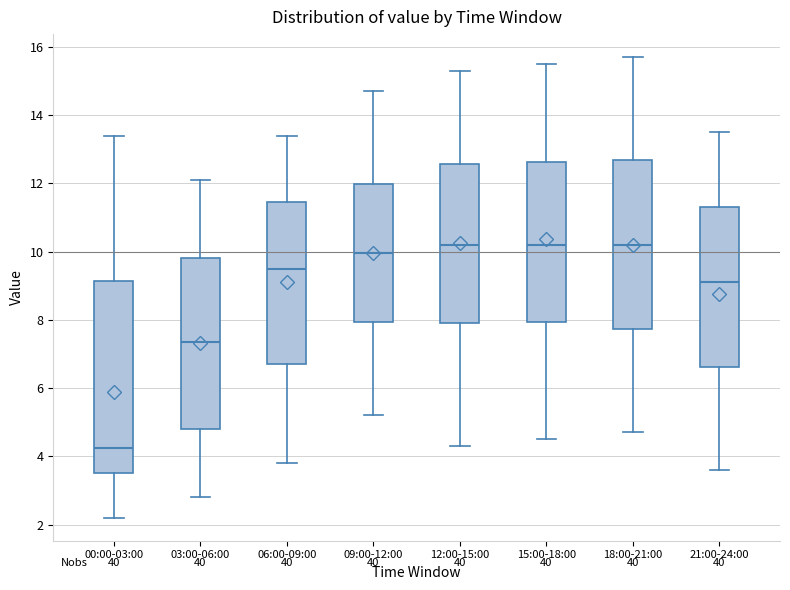

Where is the upper edge of the box for 18:00-21:00 on the y-axis? The values are not printed on the chart, so give them approximately, as read against the axis.

12.6